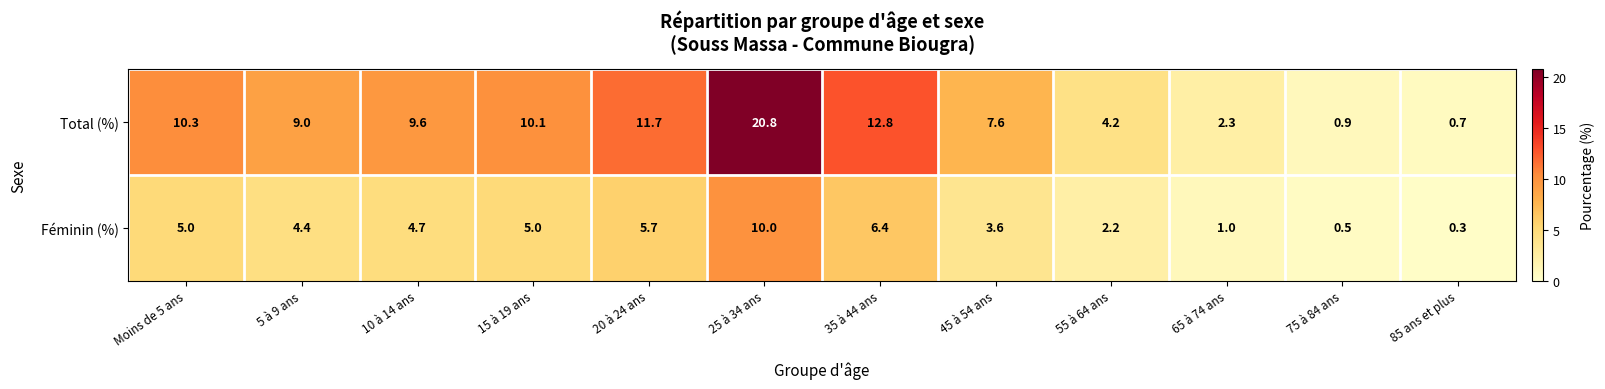

Which series has the largest total across all categories?

Total (%)